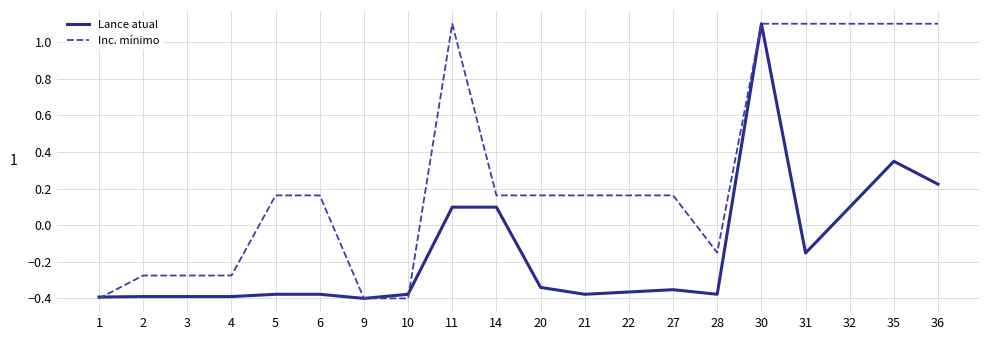

How many categories are shown in the chart?

20